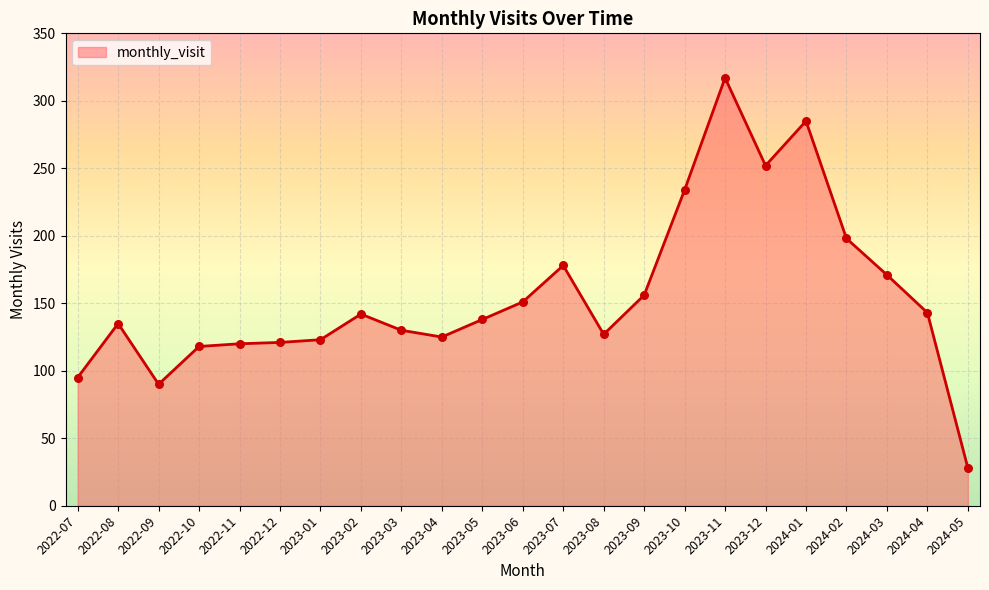

What is the ratio of the value at 2024-03 to the value at 2023-06?

1.1